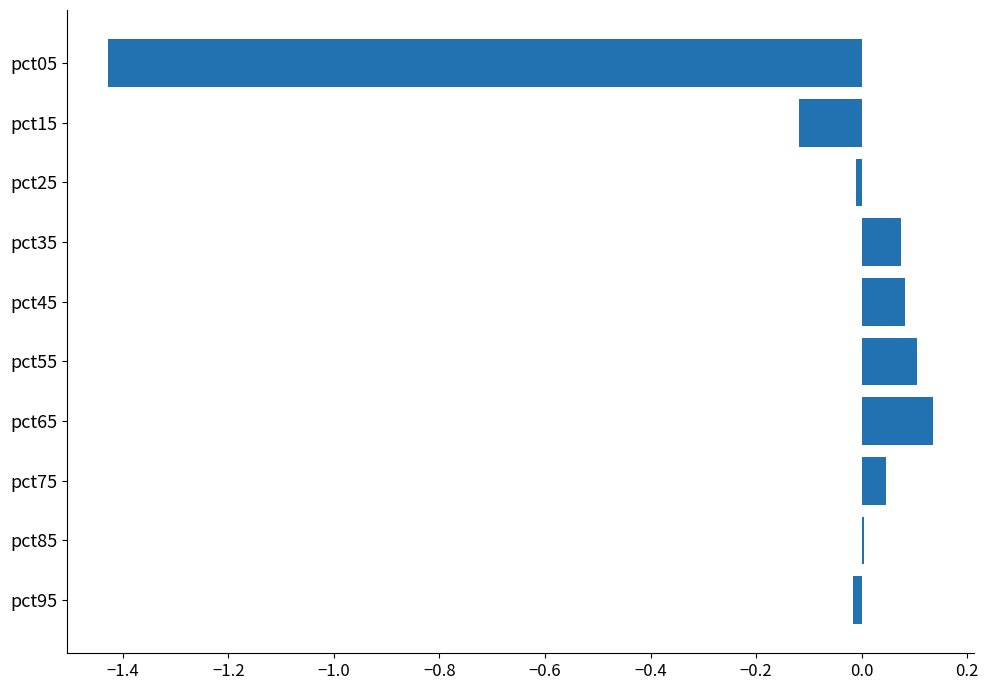

Are the bars horizontal?

Yes